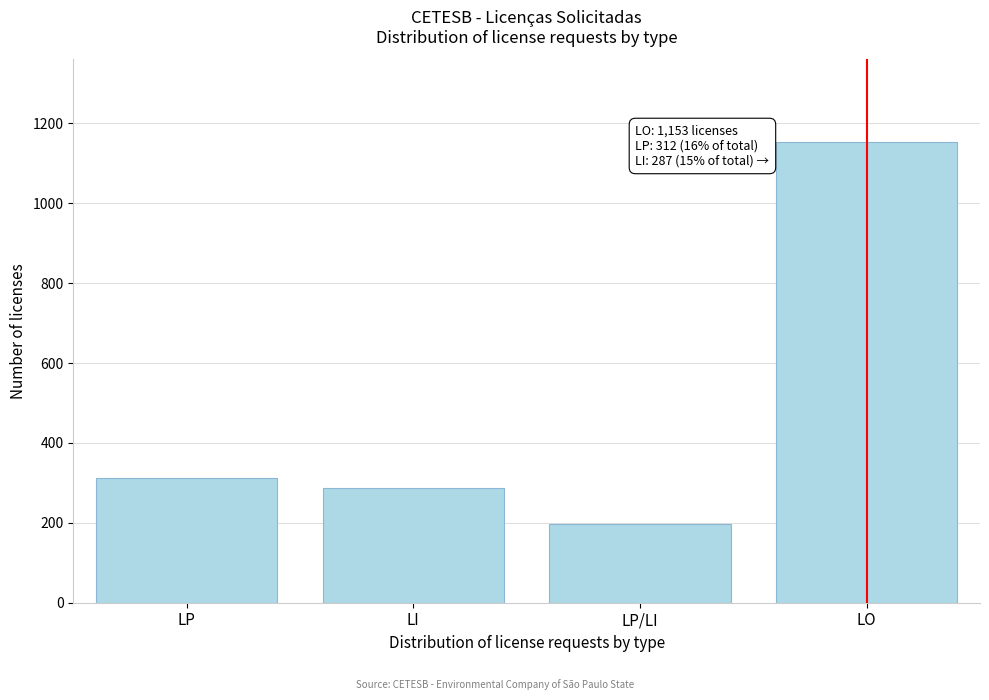

Reading left to right, extract all data points from this chart.

LP=312	LI=287	LP/LI=198	LO=1153